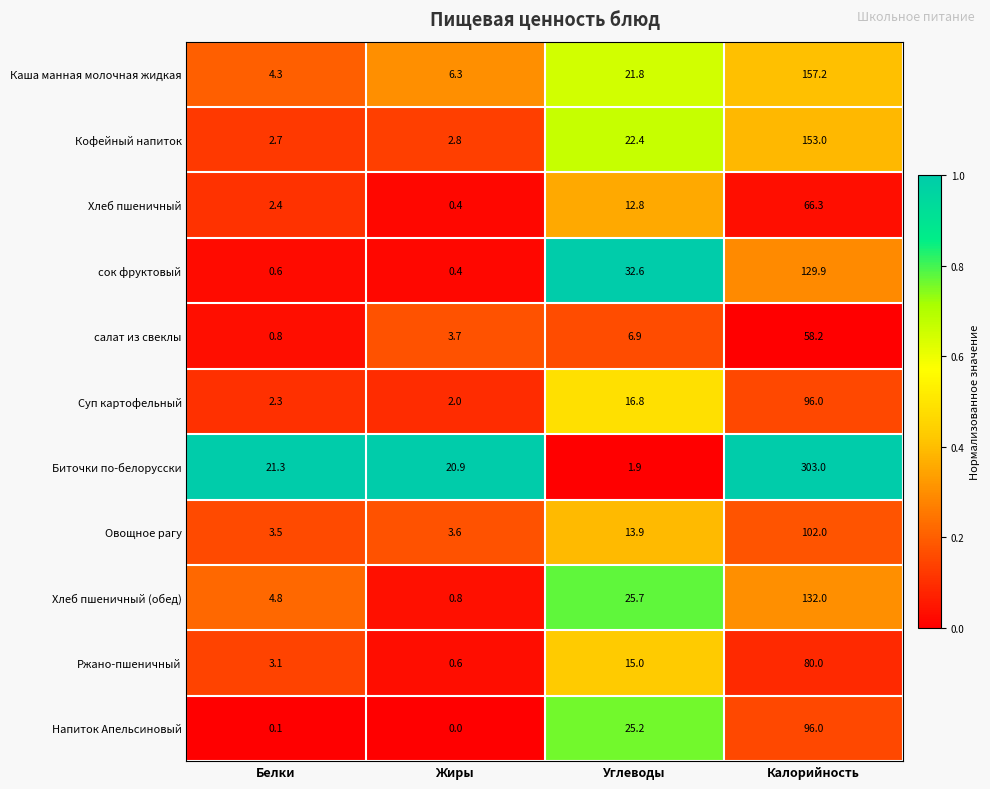

Which category has the lowest value in the Ржано-пшеничный series?

Жиры